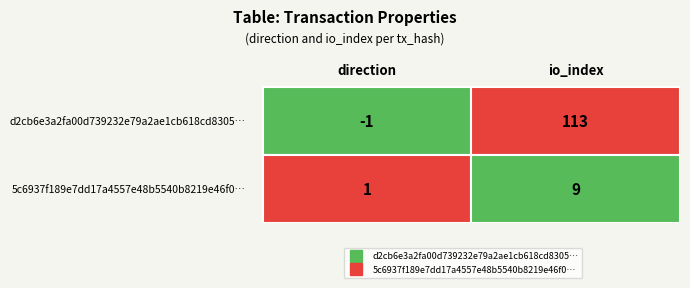

Is the value of 5c6937f189e7dd17a4557e48b5540b8219e46f0 at 1 greater than the value of d2cb6e3a2fa00d739232e79a2ae1cb618cd8305 at 1?

No